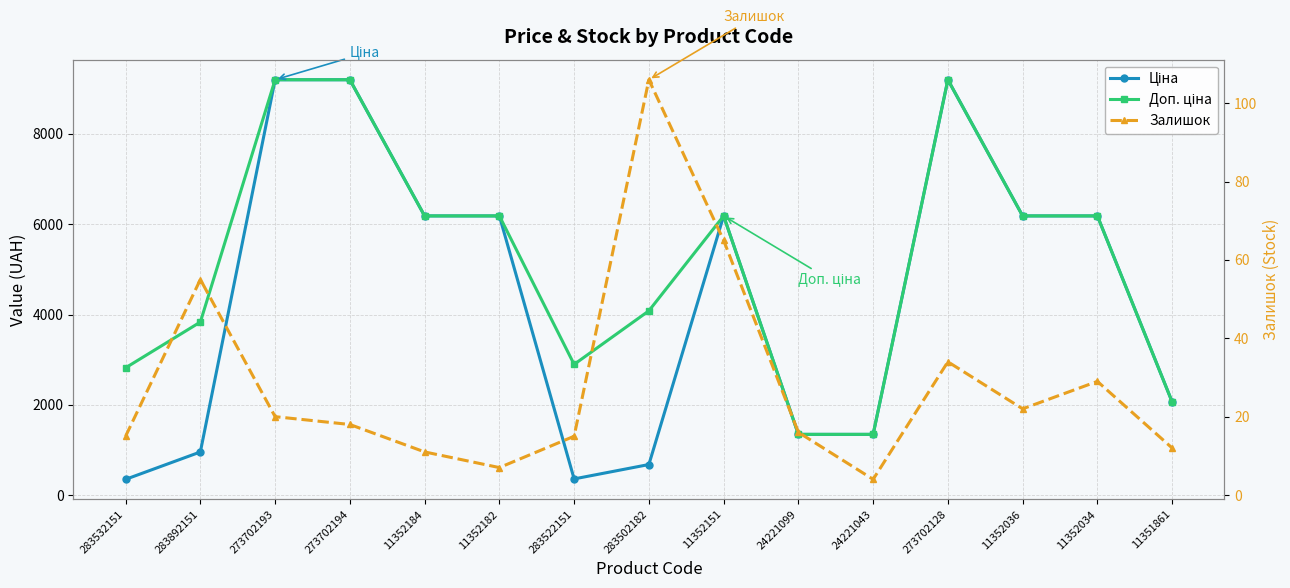

True or false: Залишок and Доп. ціна cross at least once.

False